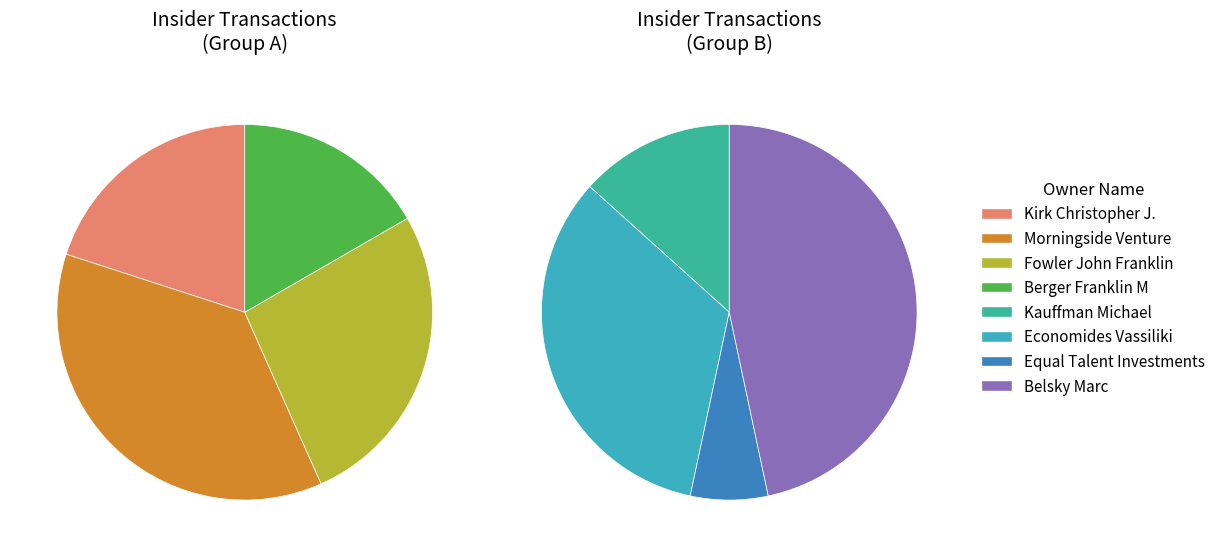

To the nearest percent, what is the difference between the largest and smallest slice percentages?

22%